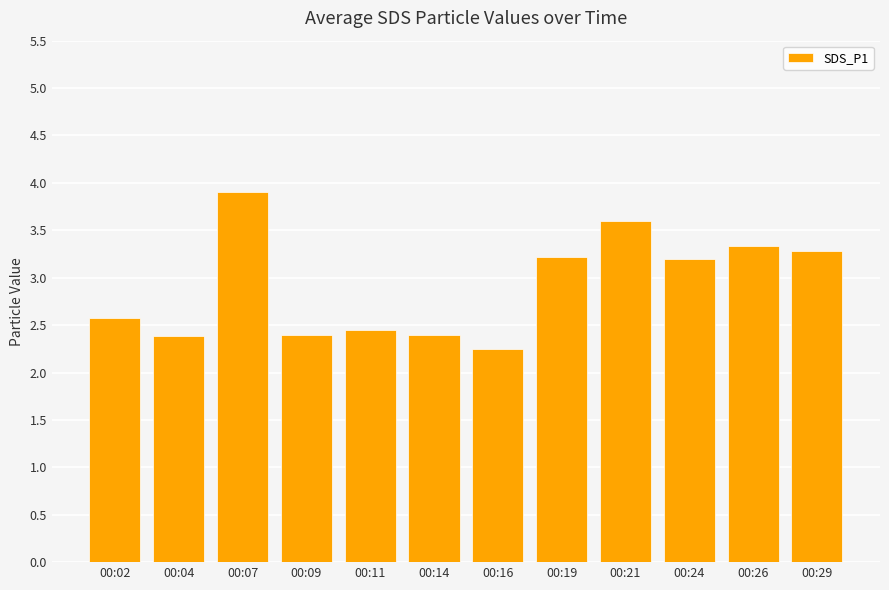

Between 00:16 and 00:02, which is larger?

00:02